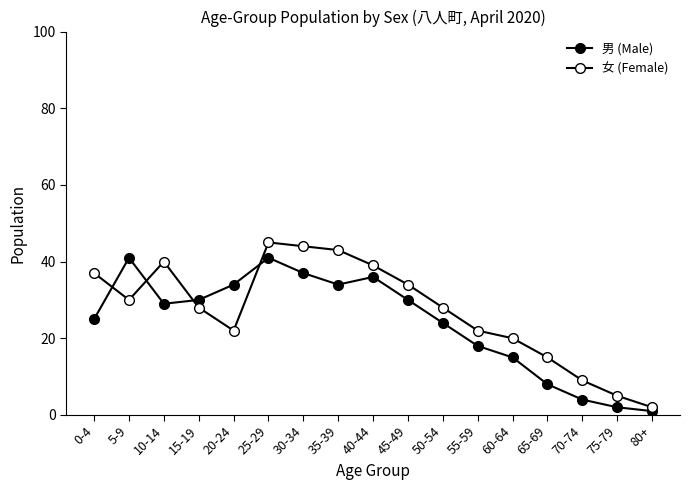

What position from the left is 30-34?

7